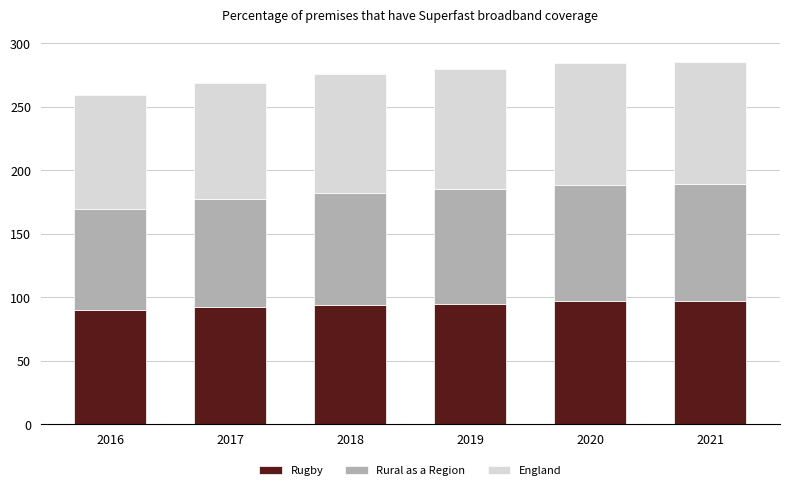

What is the difference between the second highest and minimum values in the Rugby series?

6.8